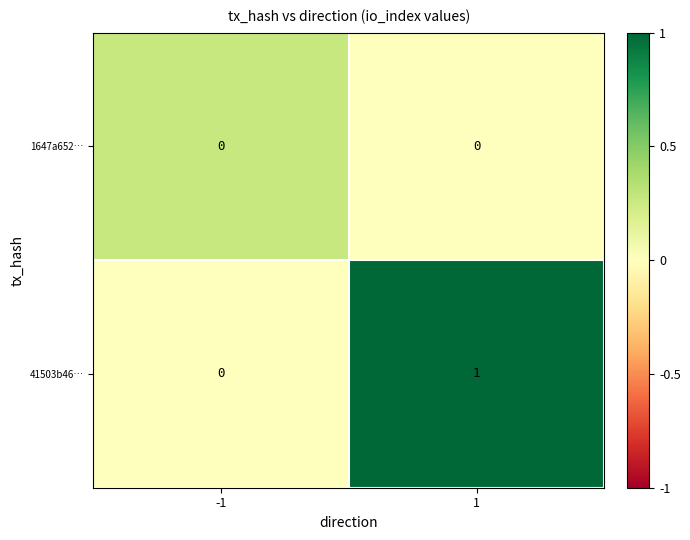

Count the number of data series in this chart.

2